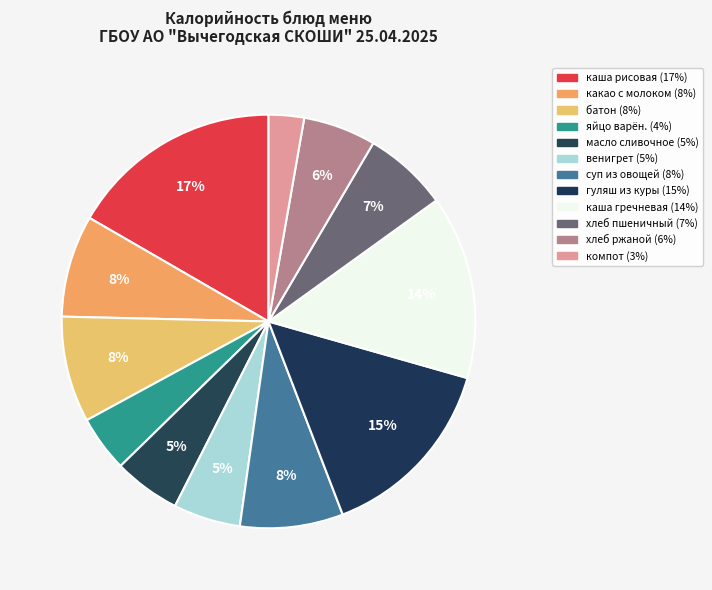

Is the sum of каша гречневая and суп из овощей greater than half?

No